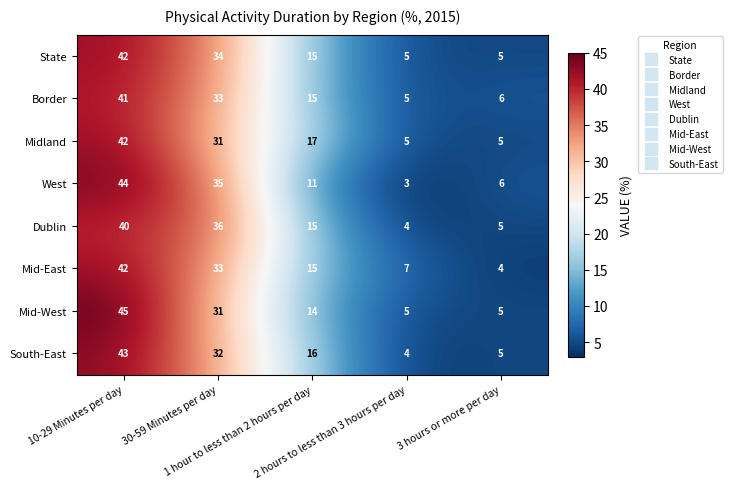

How many Mid-West values are between 5 and 31?

4